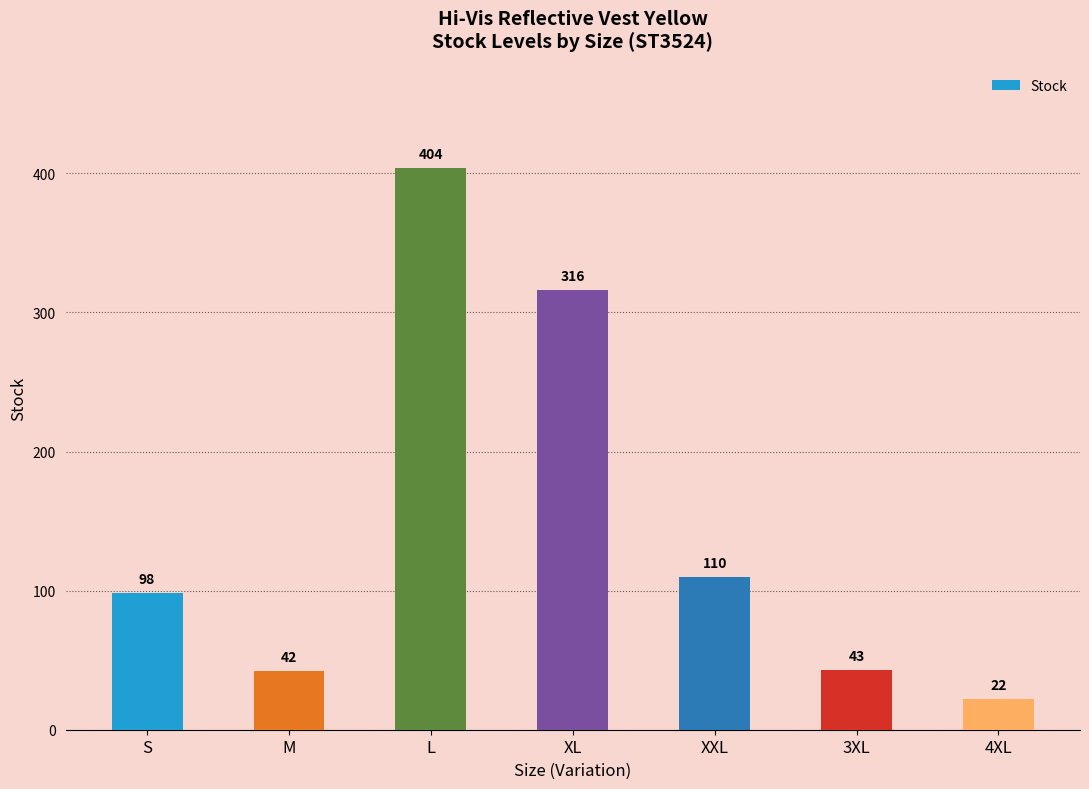

At which category does the chart reach its peak across all series?

L